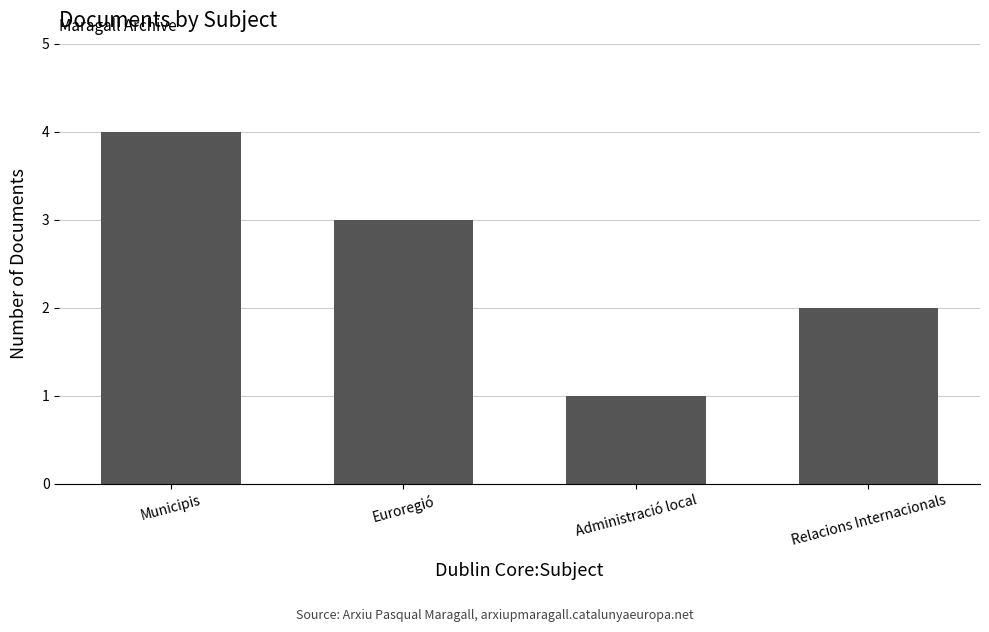

How many distinct data groups are displayed?

1